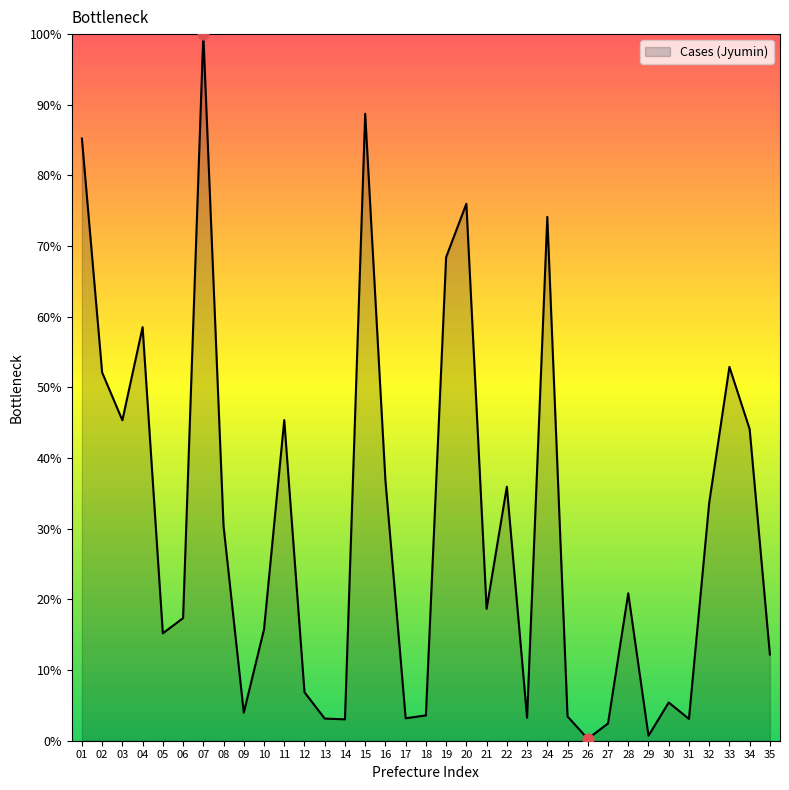

Which has a higher value, 24 or 02?

24